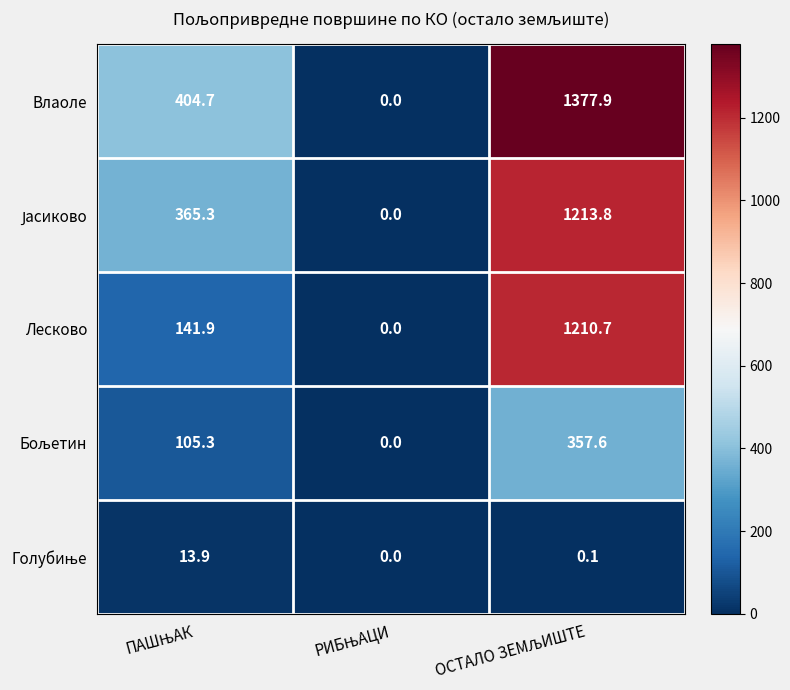

What is the difference between the maximum and second lowest values in the Влаоле series?

973.2